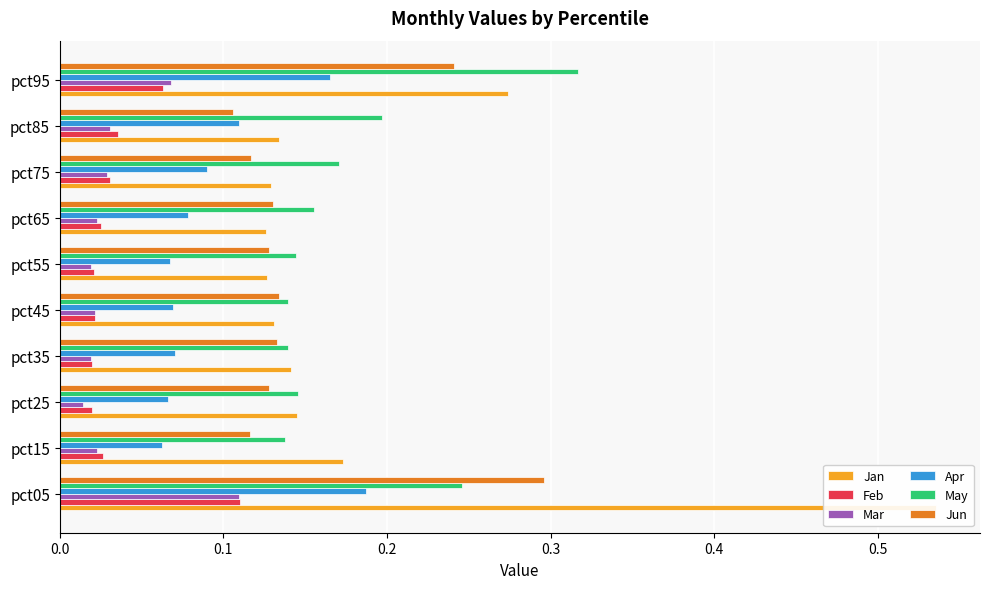

What position from the left is 0.2?

3